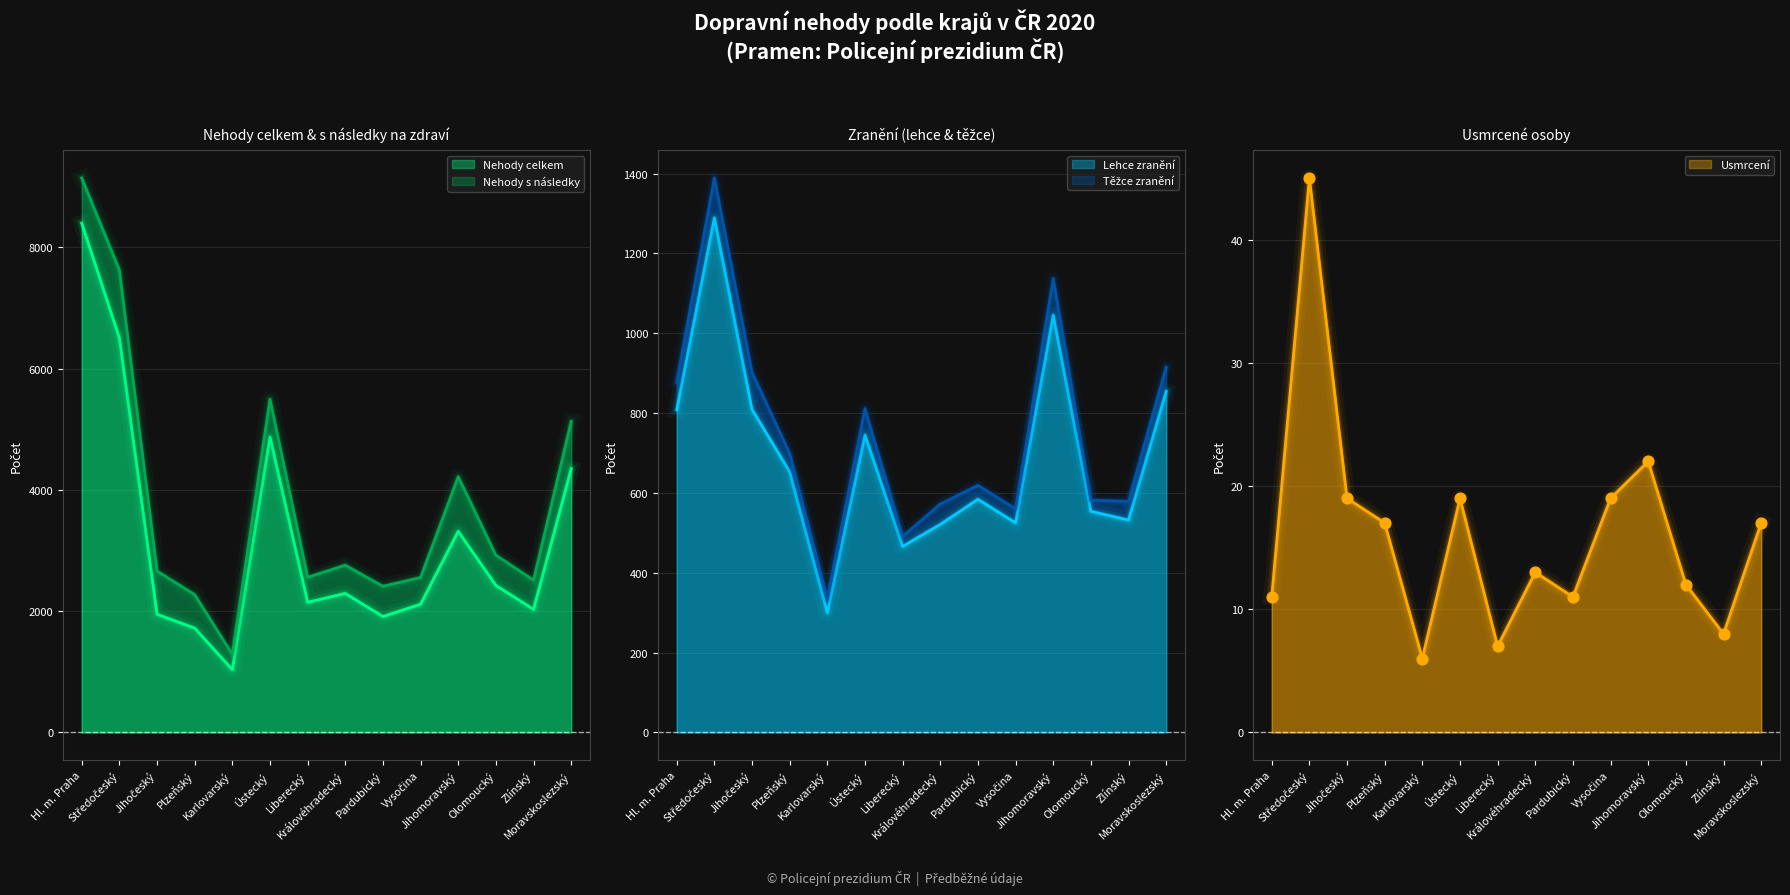

At how many categories does at least one series exceed 5415?

2